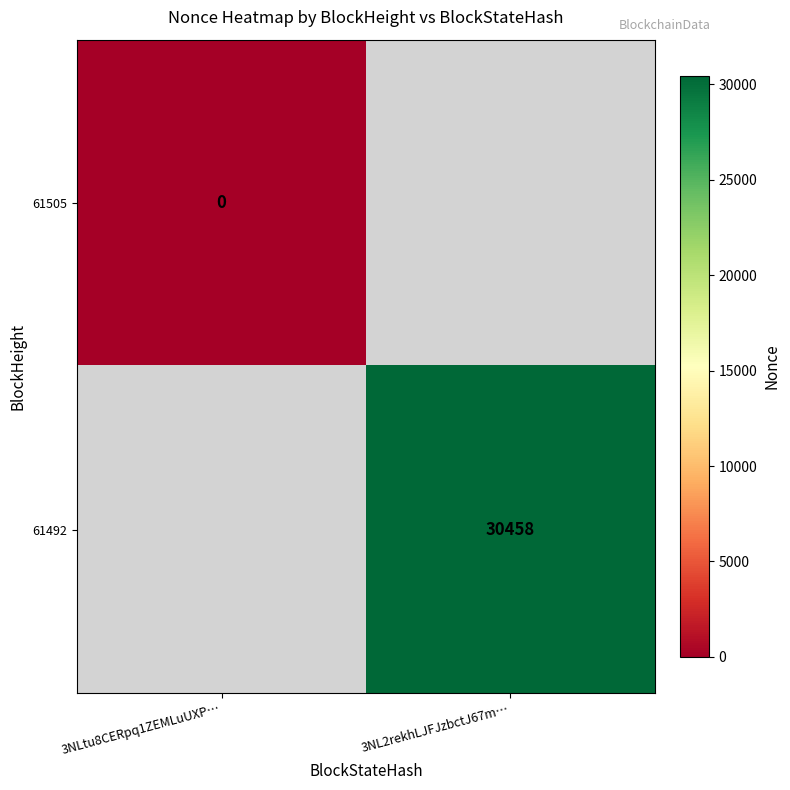

True or false: 61492 has a value of 30458 at 3NL2rekhLJFJzbctJ67m….

True